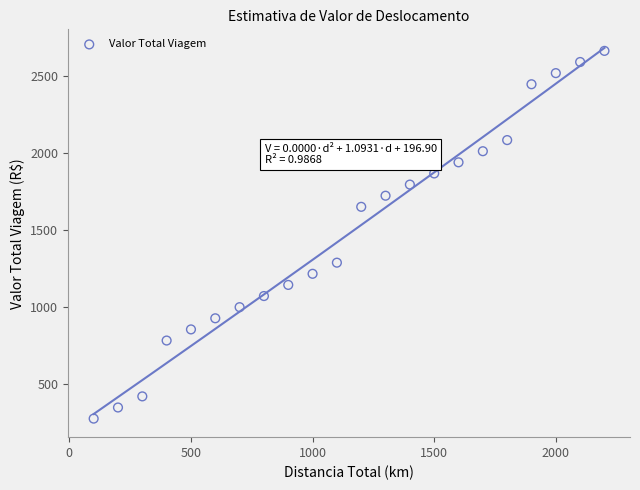

What is the range of Y values (max minus min)?

2384.9